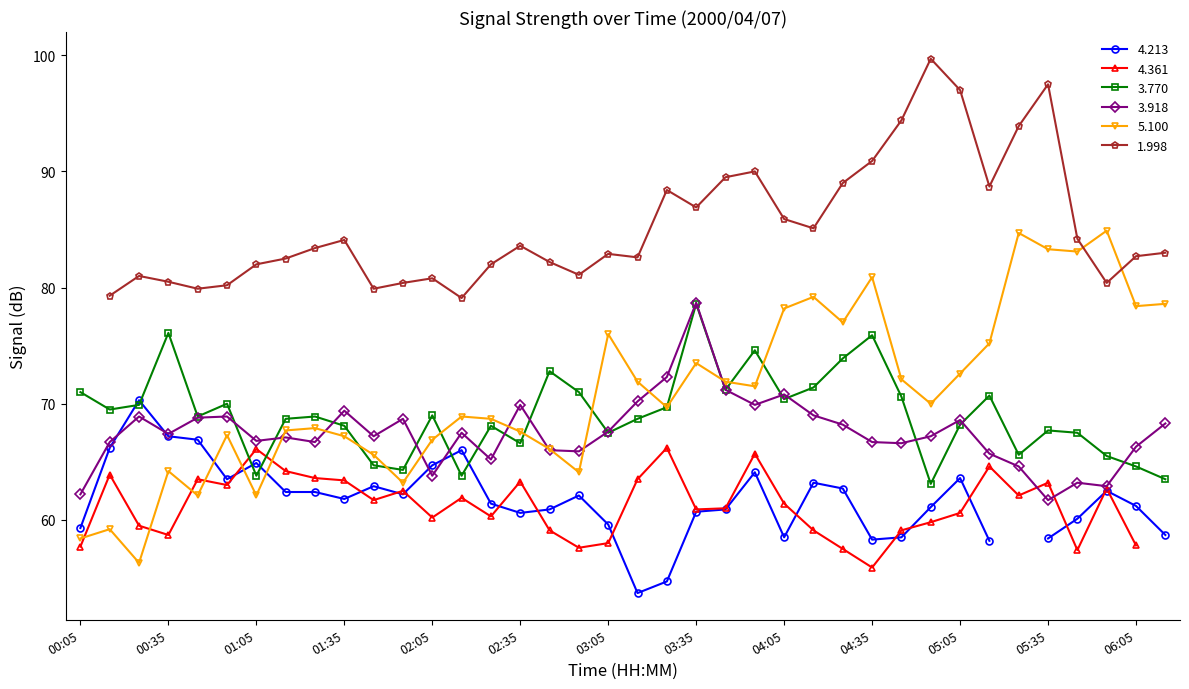

Which category has the highest value in the 3.918 series?

03:35